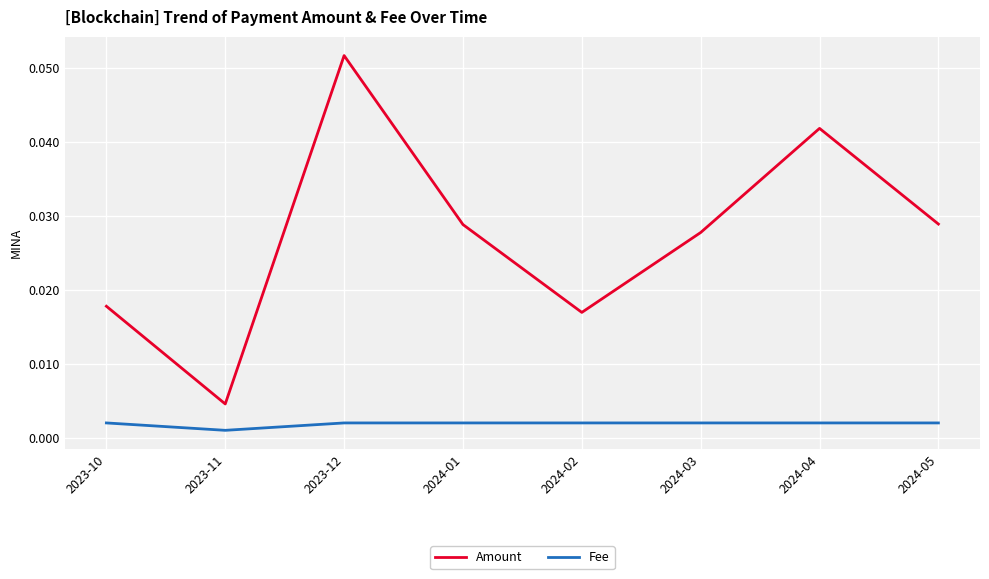

Is it true that Amount equals 0.1 at 2024-04?

False